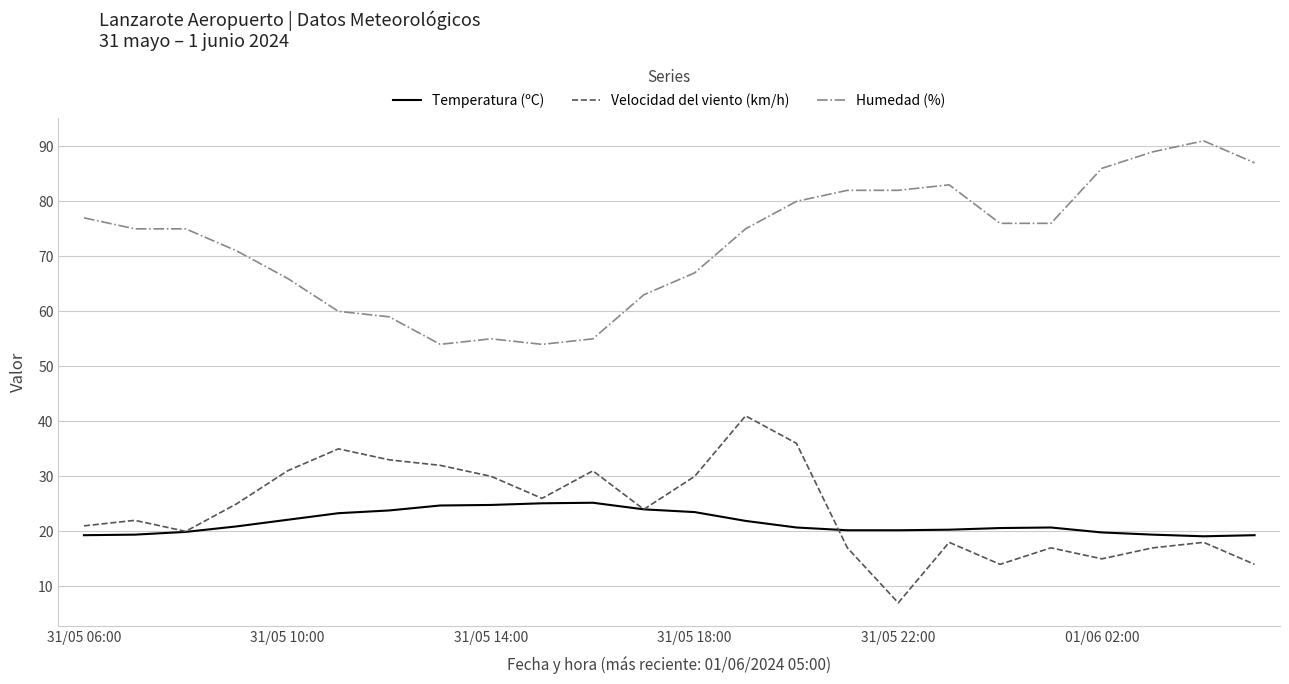

At how many categories does at least one series exceed 23?

24